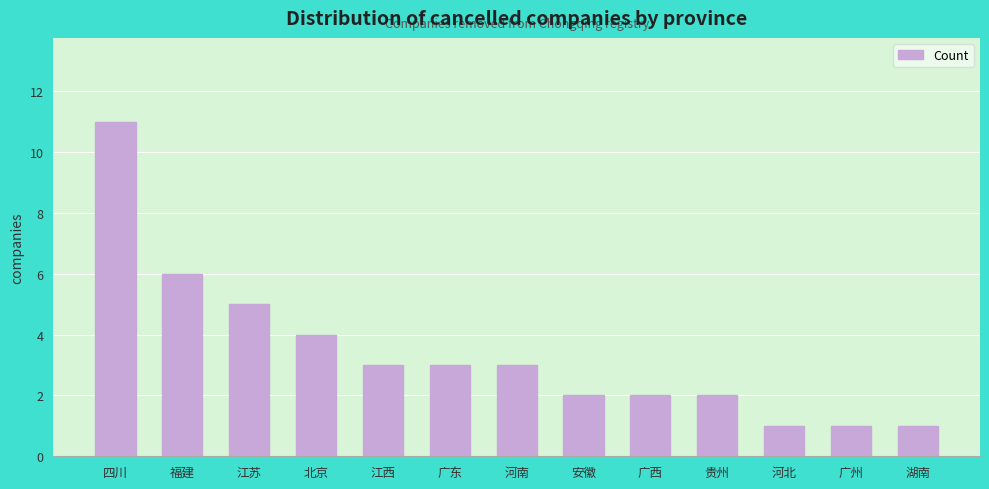

At which category does the chart reach its peak across all series?

四川